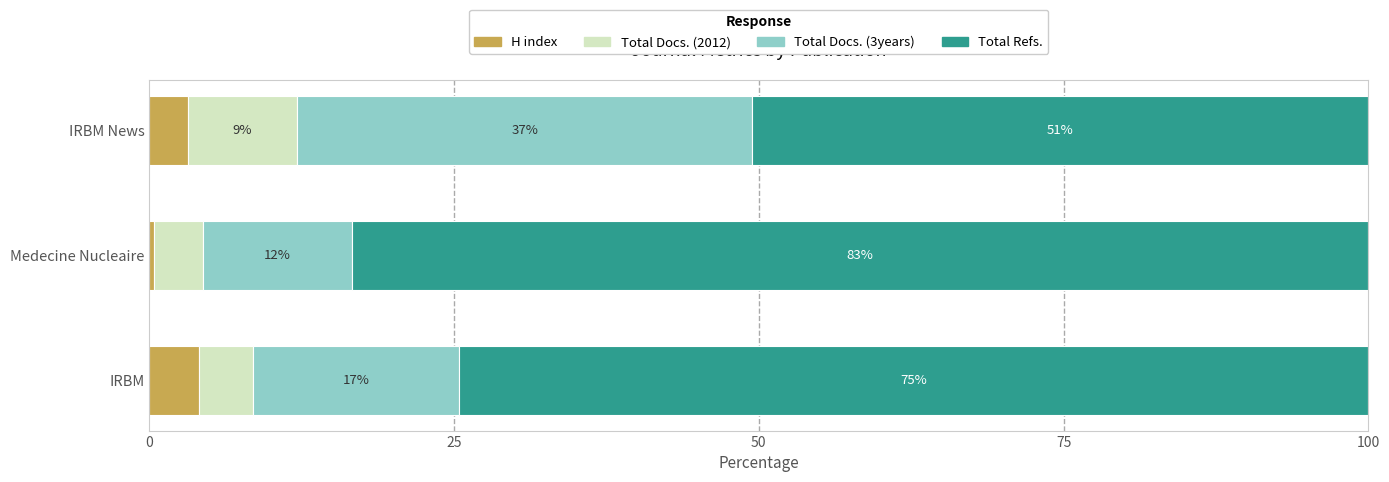

What are all the series names shown in the legend?

H index, Total Docs. (2012), Total Docs. (3years), Total Refs.